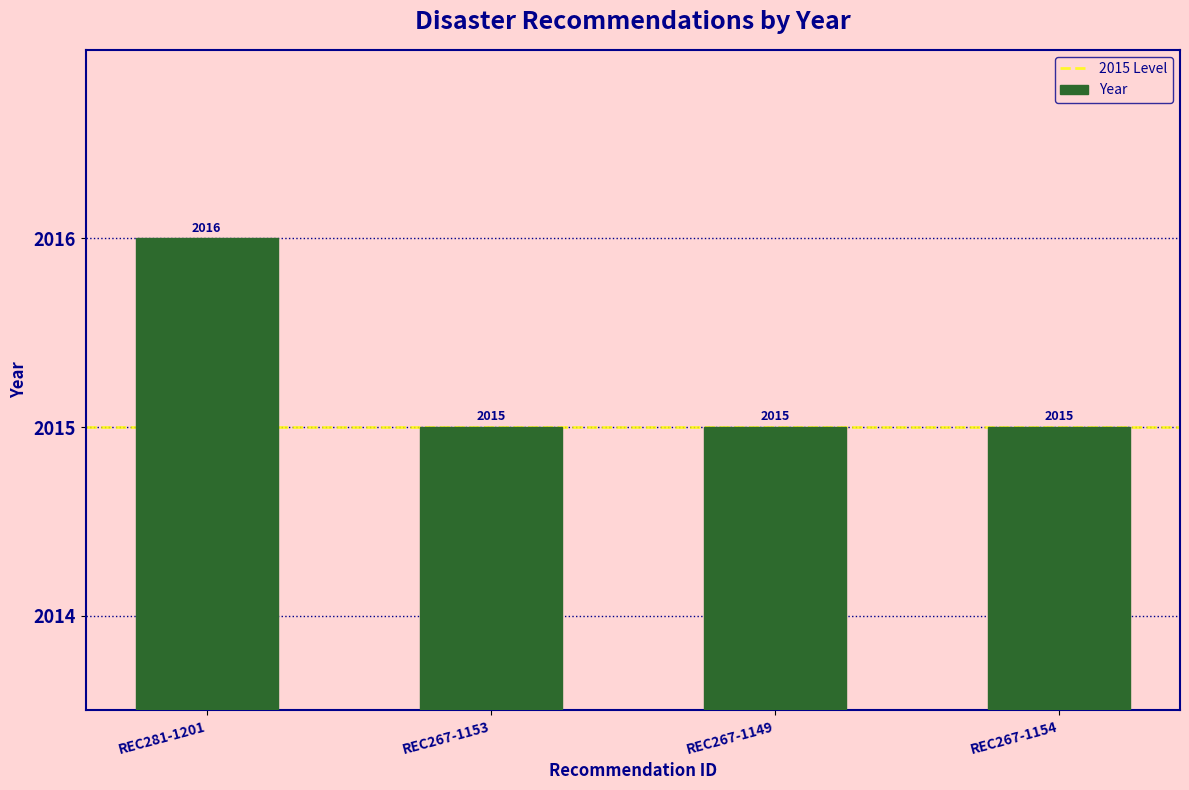

How many values are between 2015 and 2016?

4